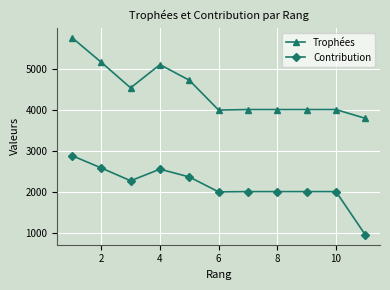

True or false: Trophées and Contribution intersect in this chart.

False